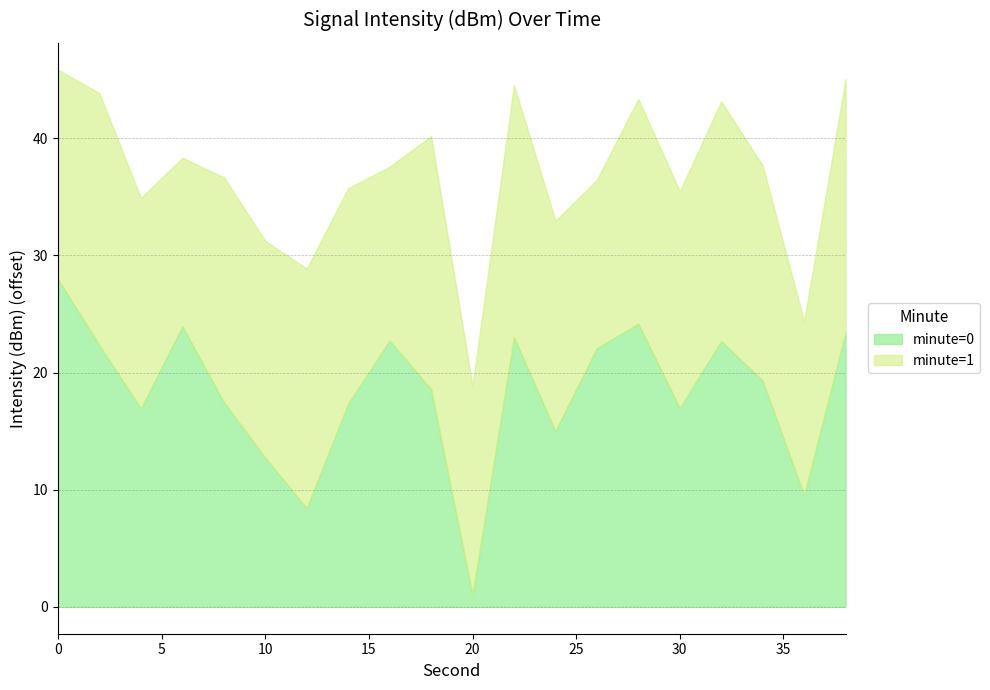

List the series in order of their overall mean, highest first.

minute=1, minute=0